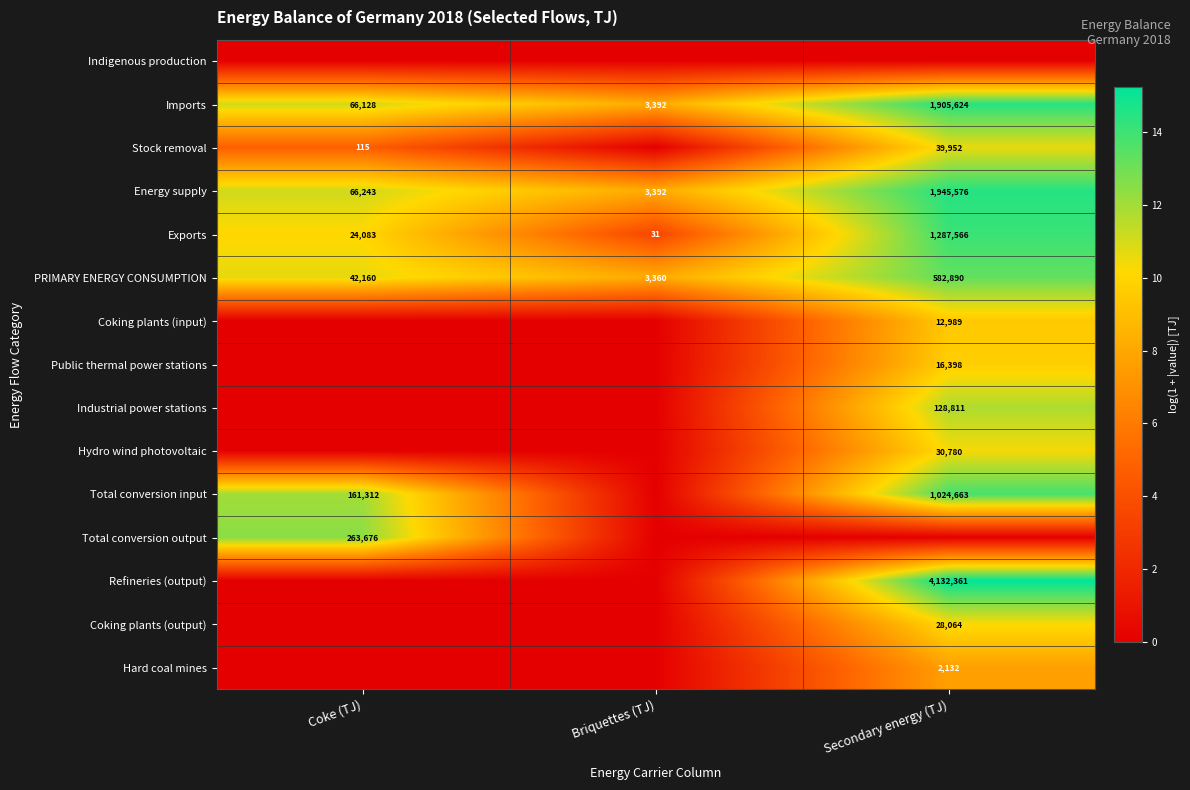

How many values in the Energy supply series are below 66243?

1